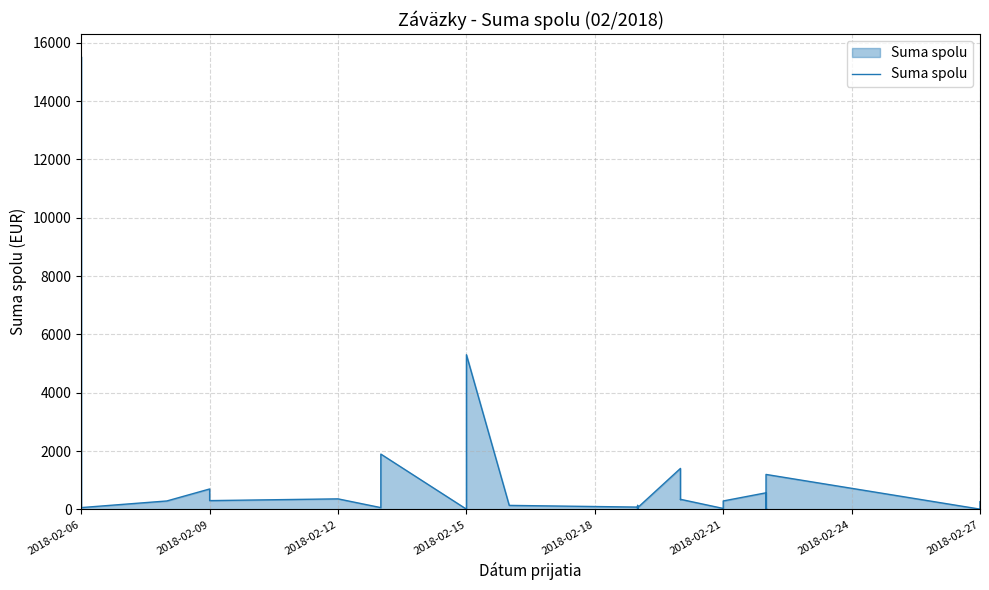

True or false: the data shows 2156.8 at 2018-02-15.

False